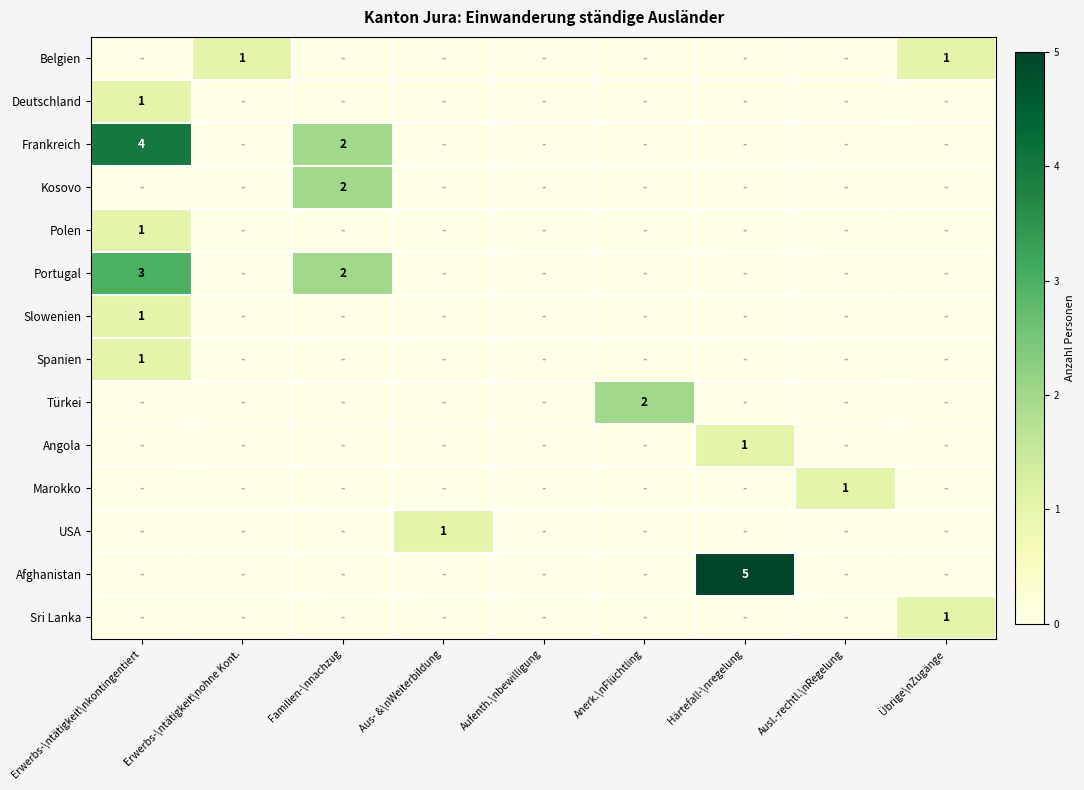

What is the highest value of the USA series?

1